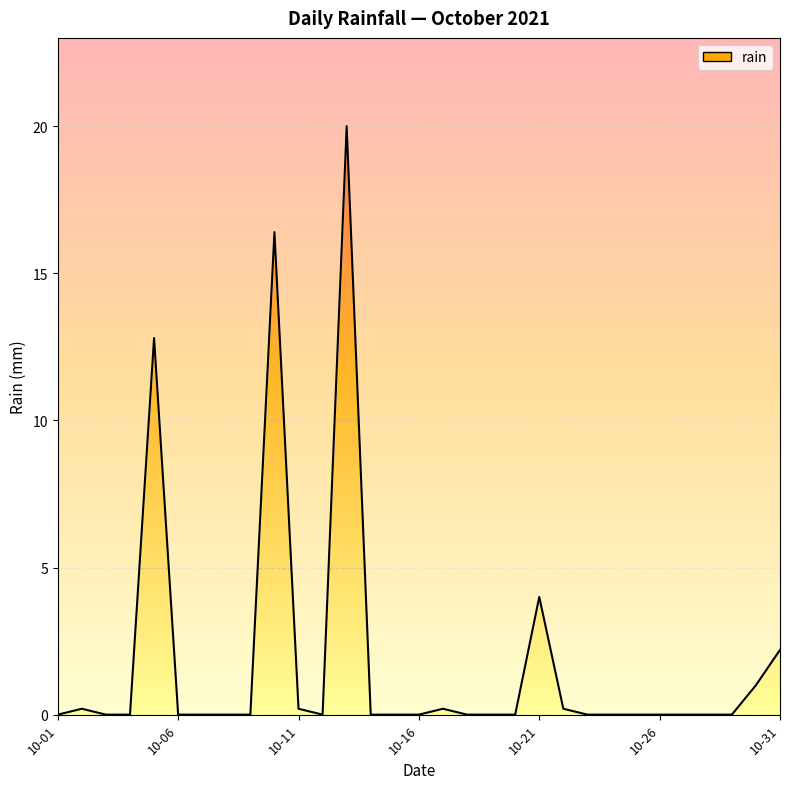

How many categories are shown in the chart?

31